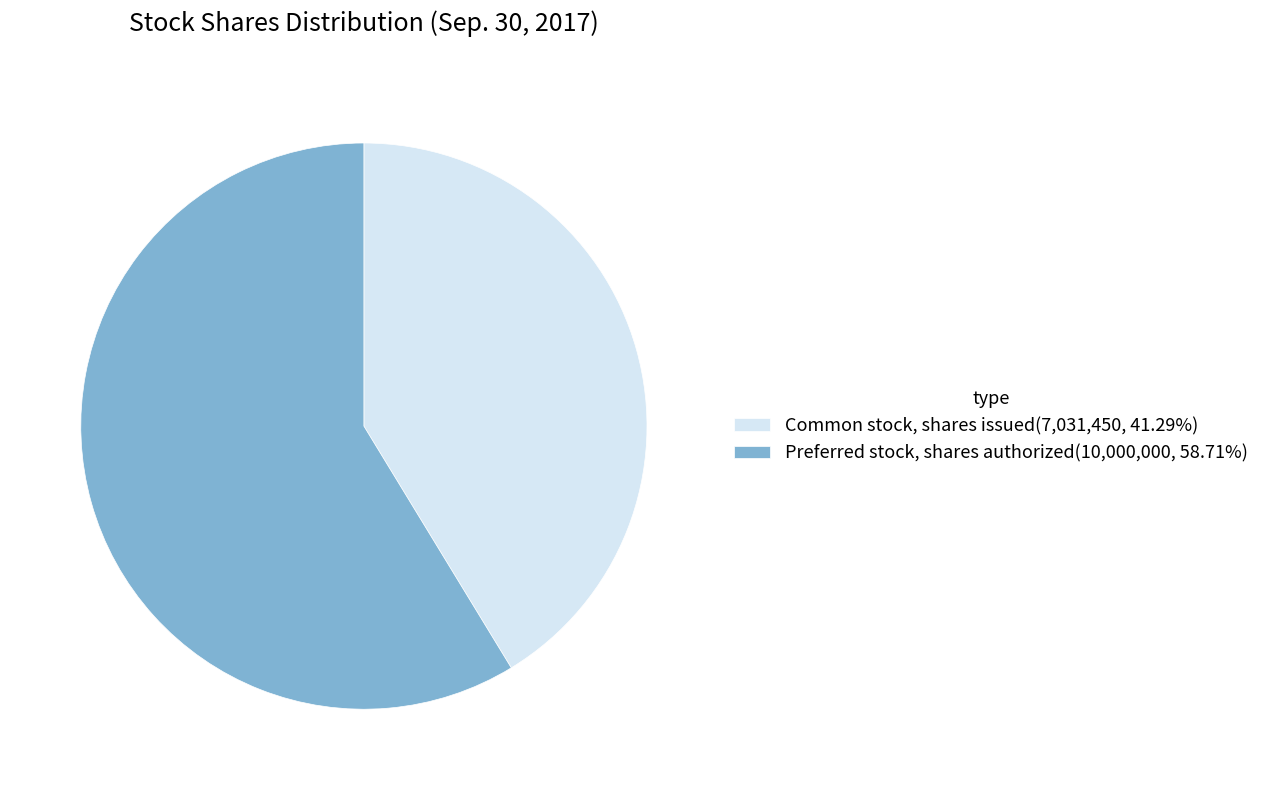

Count the number of slices in the pie.

2